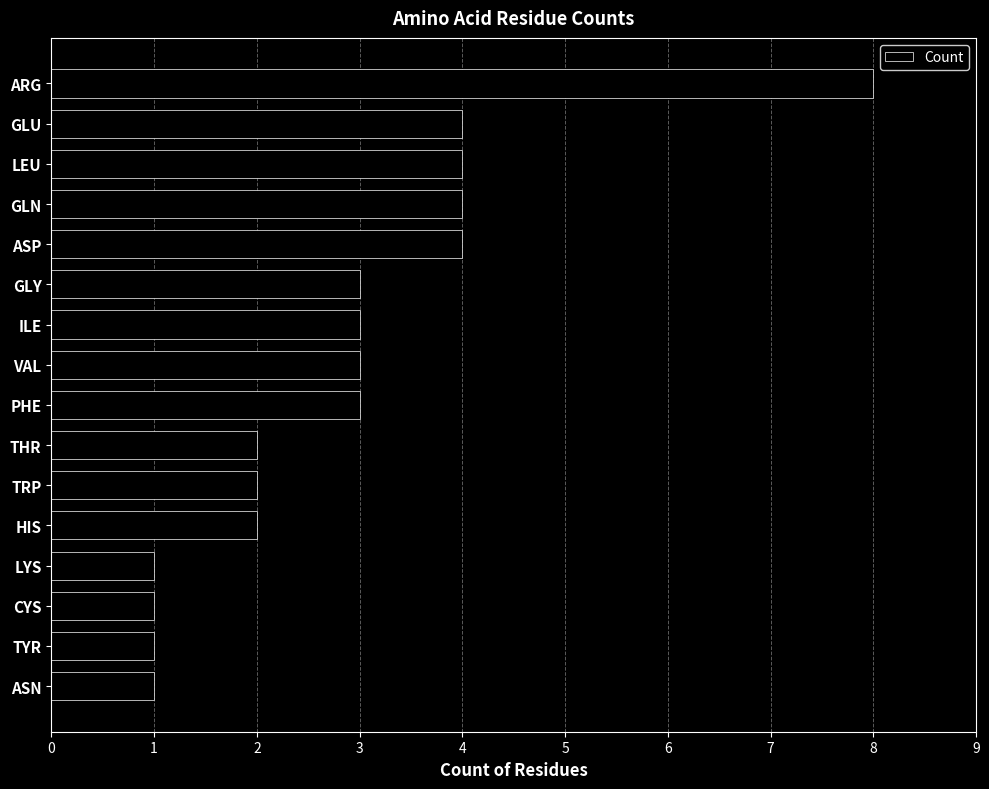

What is the average value?

3